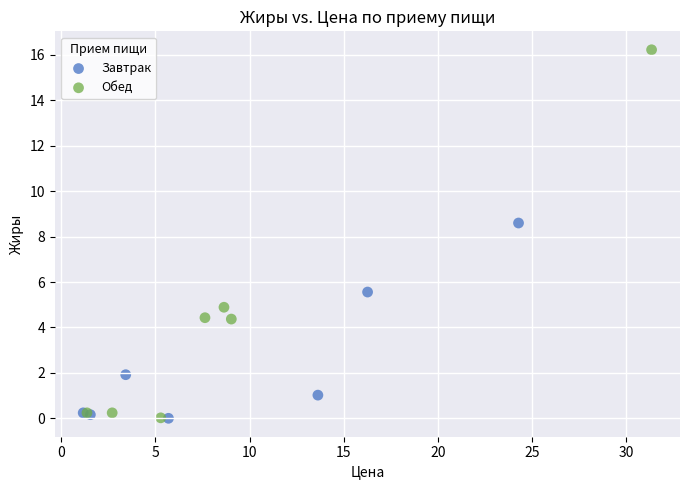

What are all the series names shown in the legend?

Завтрак, Обед